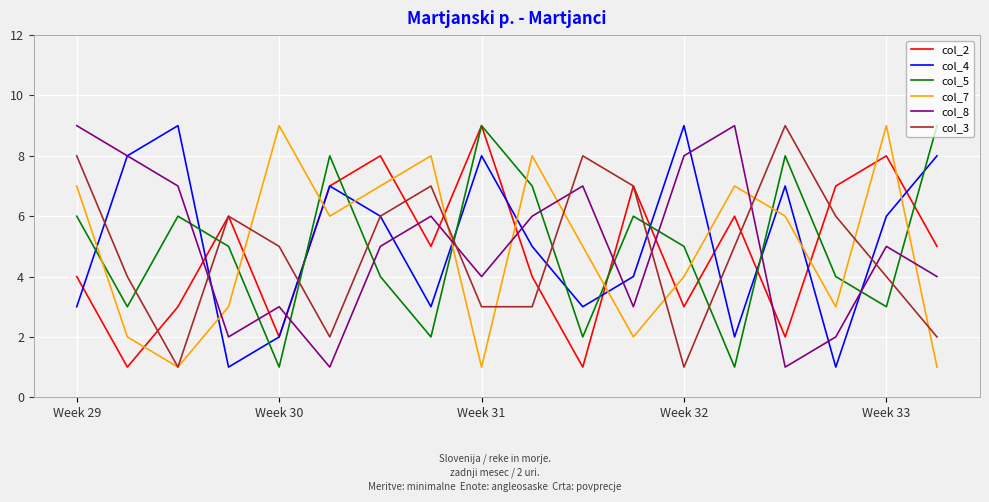

What is the sum of all col_5 values?

89